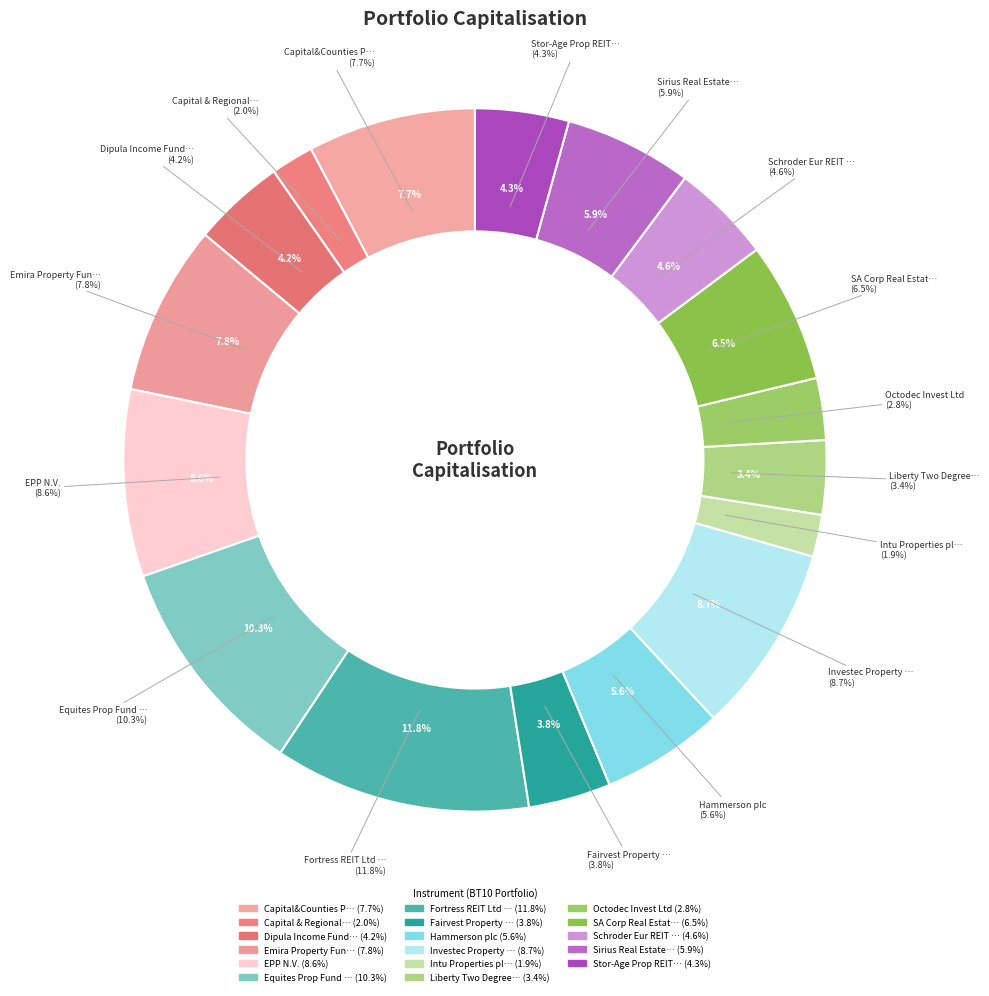

Combined, what portion of the pie is Intu Properties plc and Investec Property Fund Ltd?

10.6%